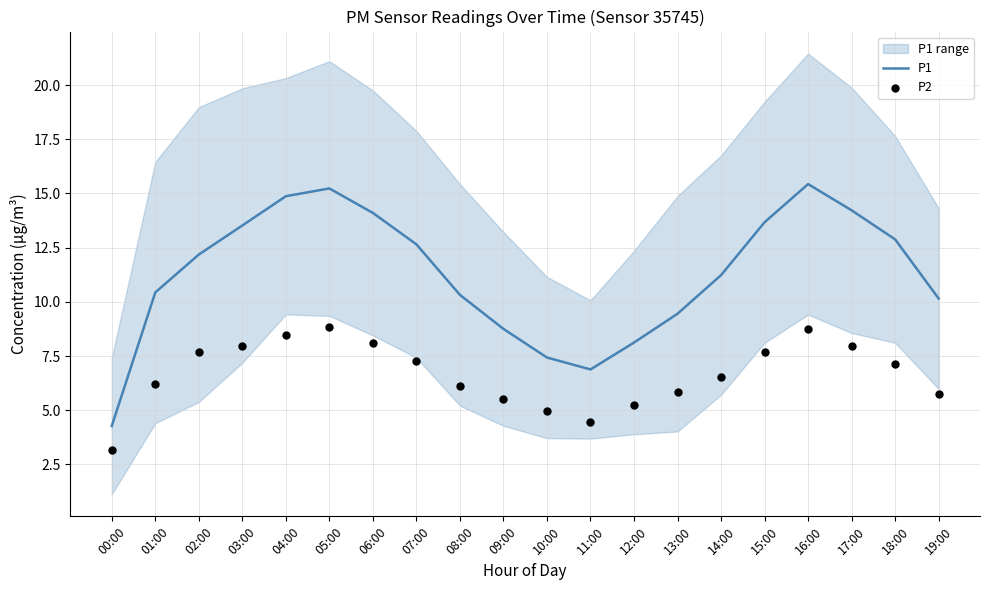

What are all the series names shown in the legend?

P1, P2